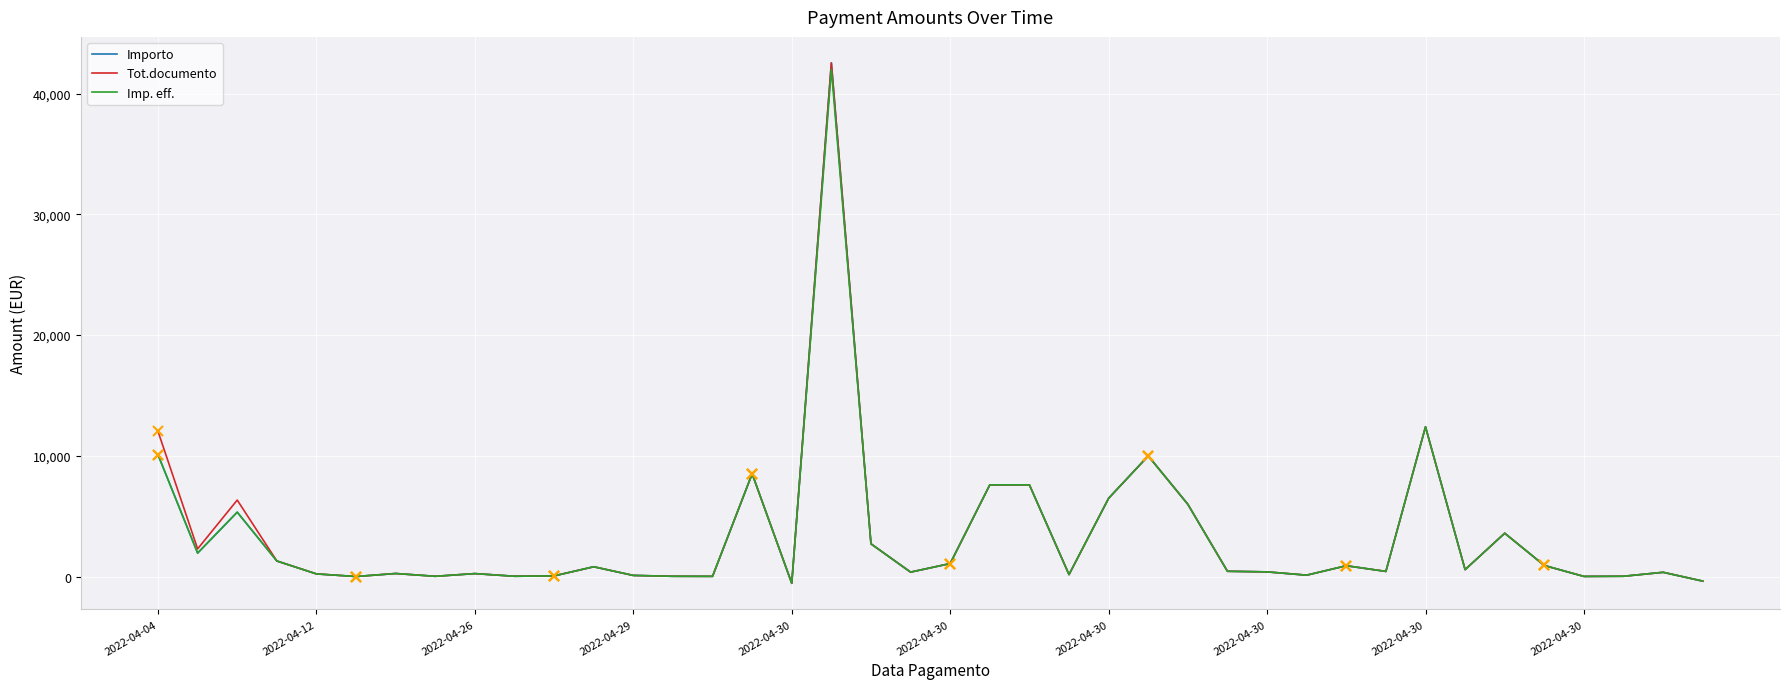

What is the greatest value displayed?

42535.1